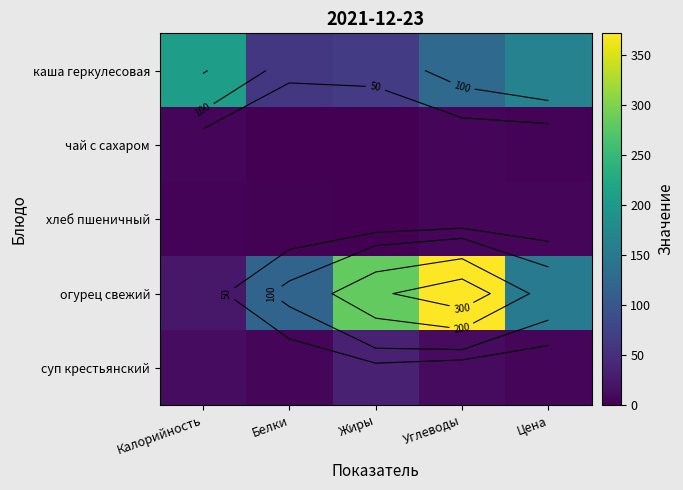

Rank the categories by чай с сахаром value from highest to lowest.

Калорийность, Углеводы, Цена, Белки, Жиры